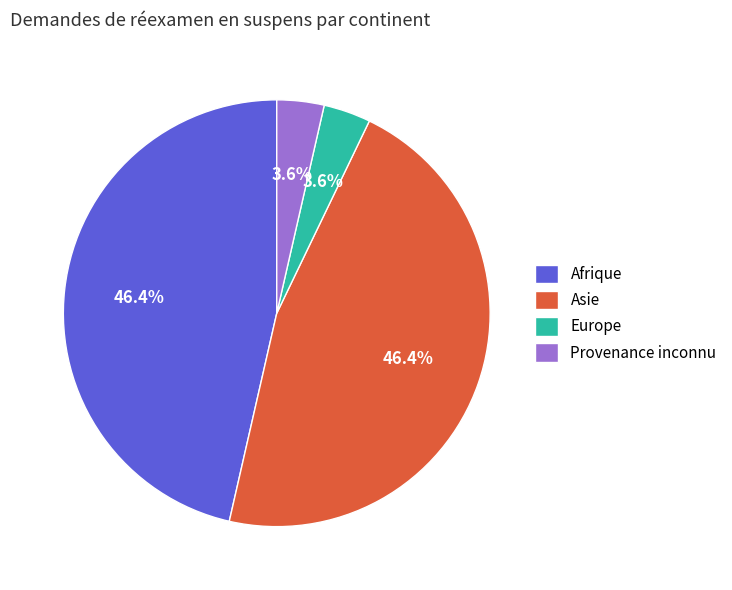

To the nearest percent, what is the difference between the Afrique and Provenance inconnu slice percentages?

43%